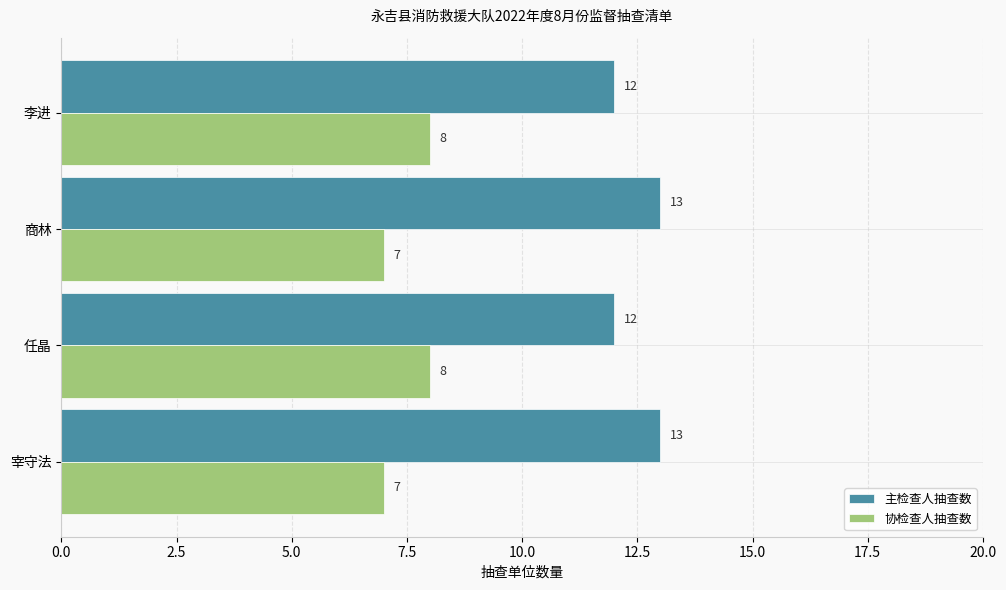

How many 主检查人抽查数 values are between 12 and 13?

4